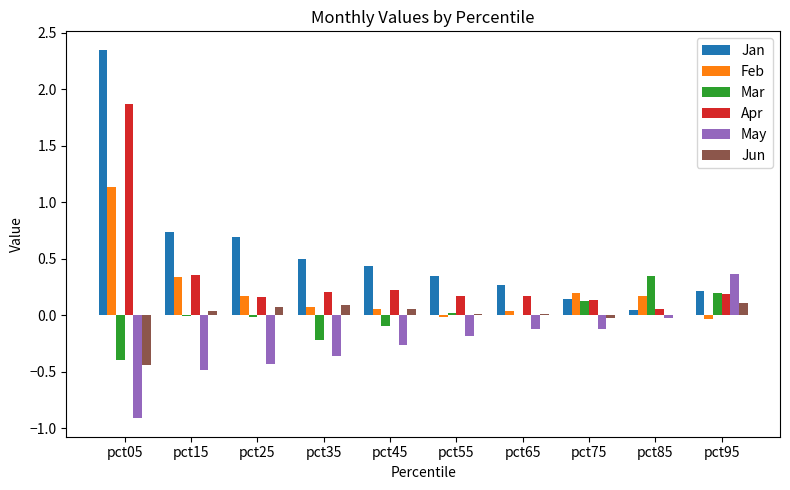

At which label does May reach its peak?

pct95